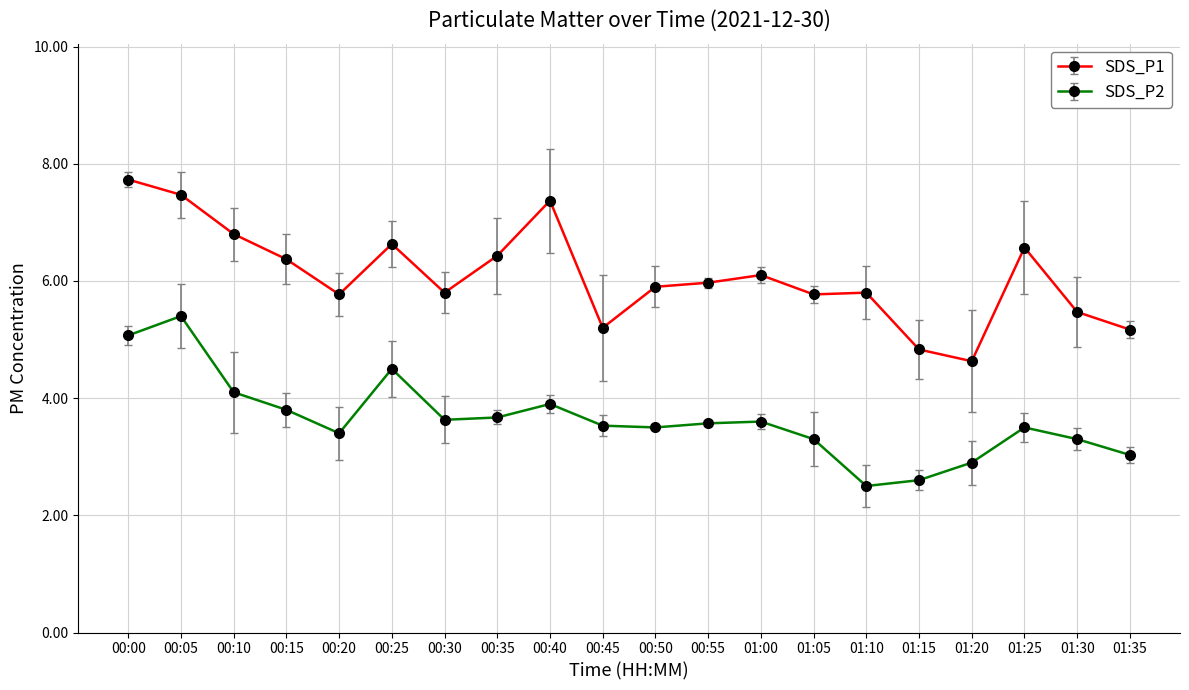

Where is the first local maximum for SDS_P1?

00:25